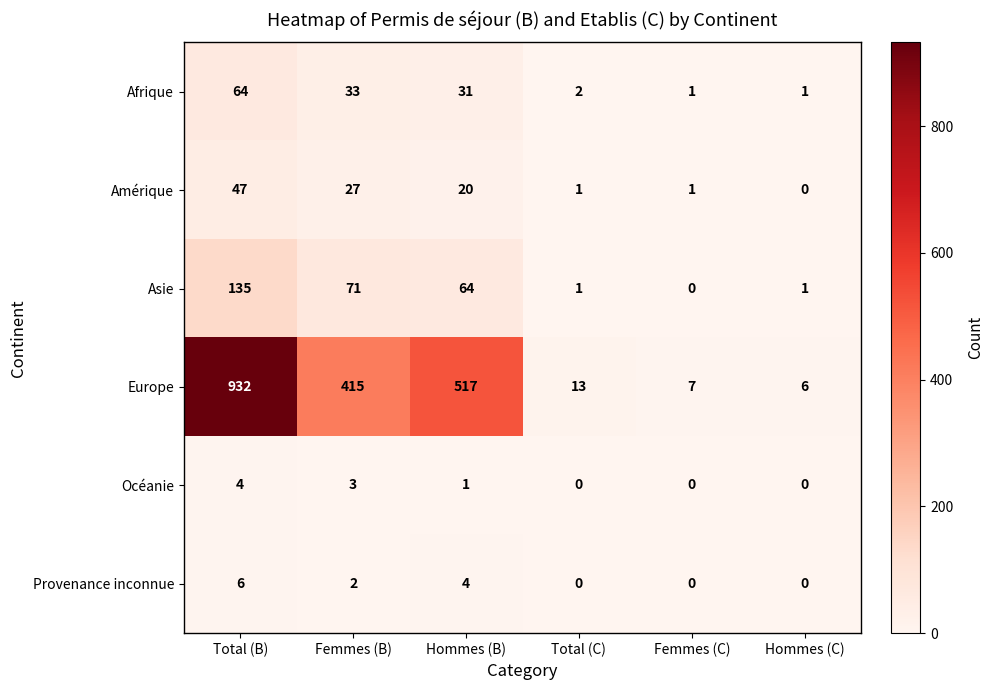

The Provenance inconnue series shows -4 at Total (C). True or false?

False